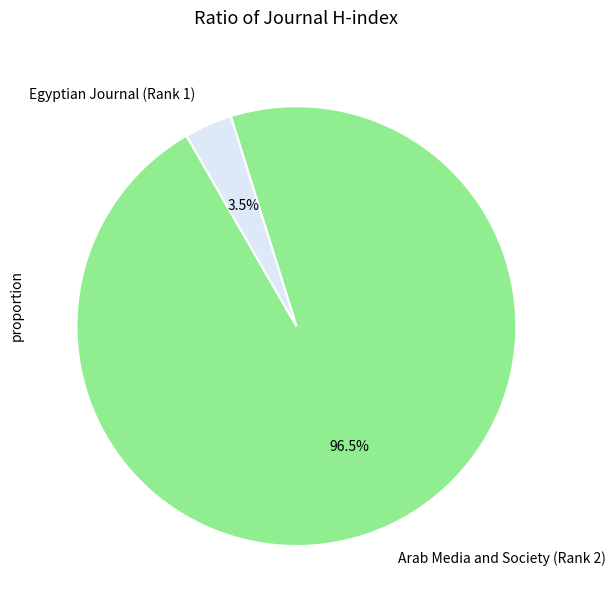

To the nearest percent, what is the combined percentage of Egyptian Journal (Rank 1) and Arab Media and Society (Rank 2)?

100%